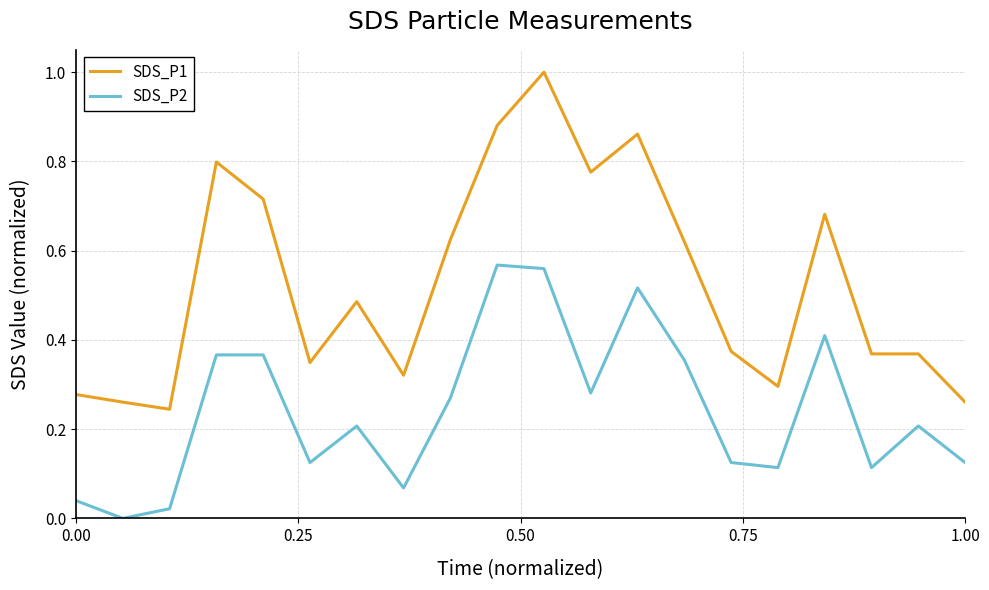

Which series has the largest range (max minus min)?

SDS_P1